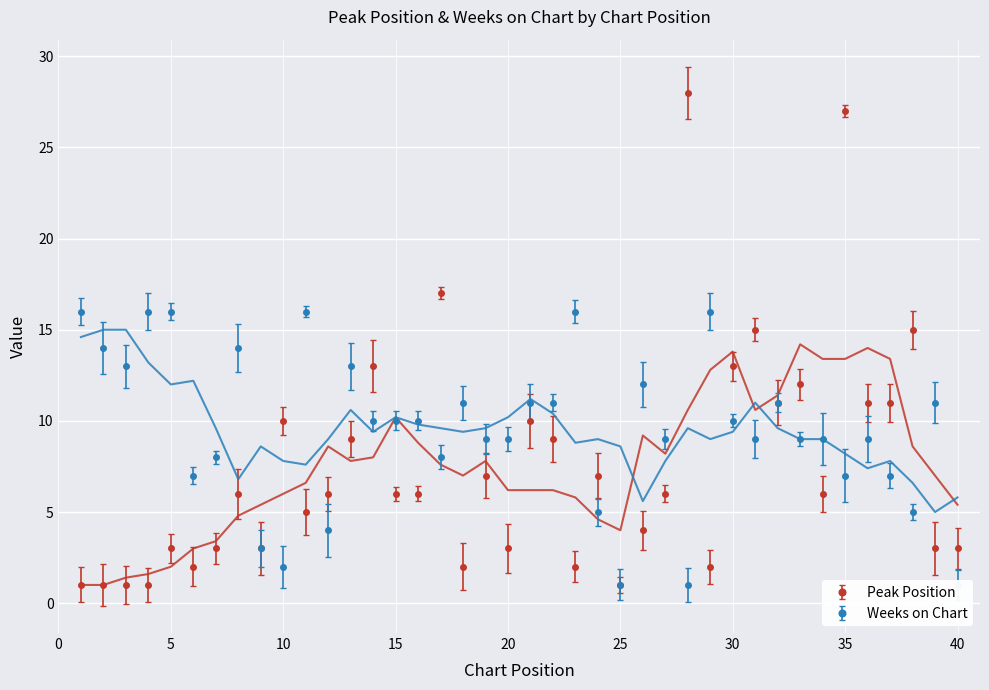

At which label is Weeks on Chart closest to 8?

7